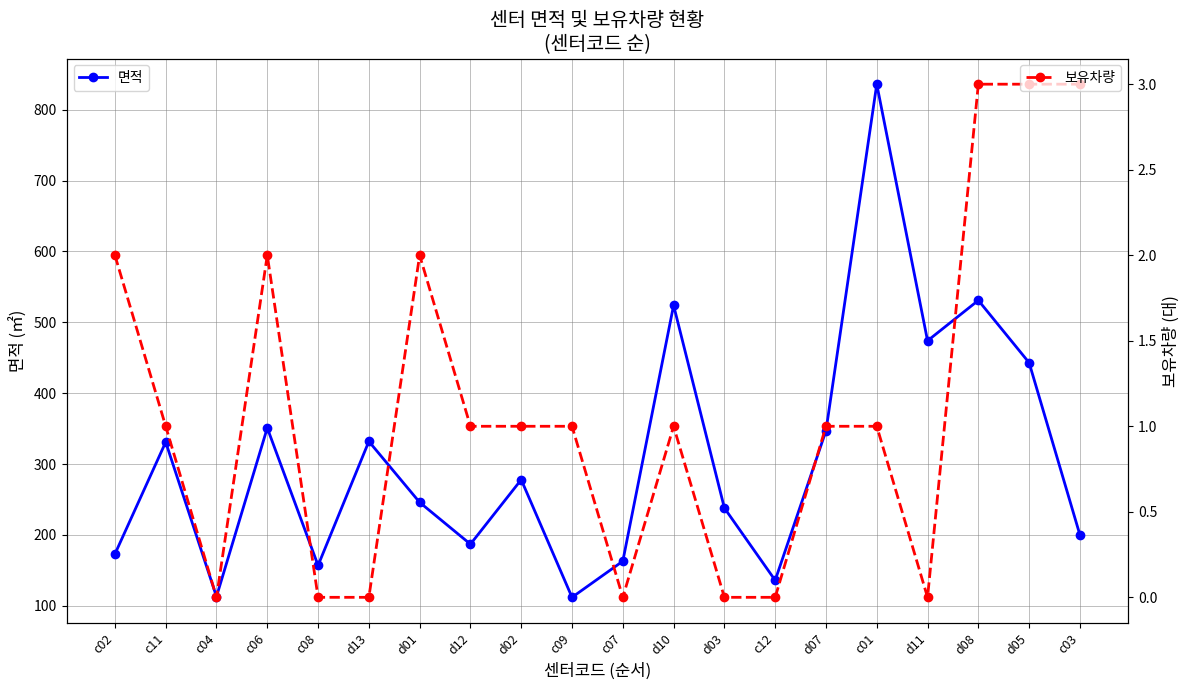

Count the number of data series in this chart.

2